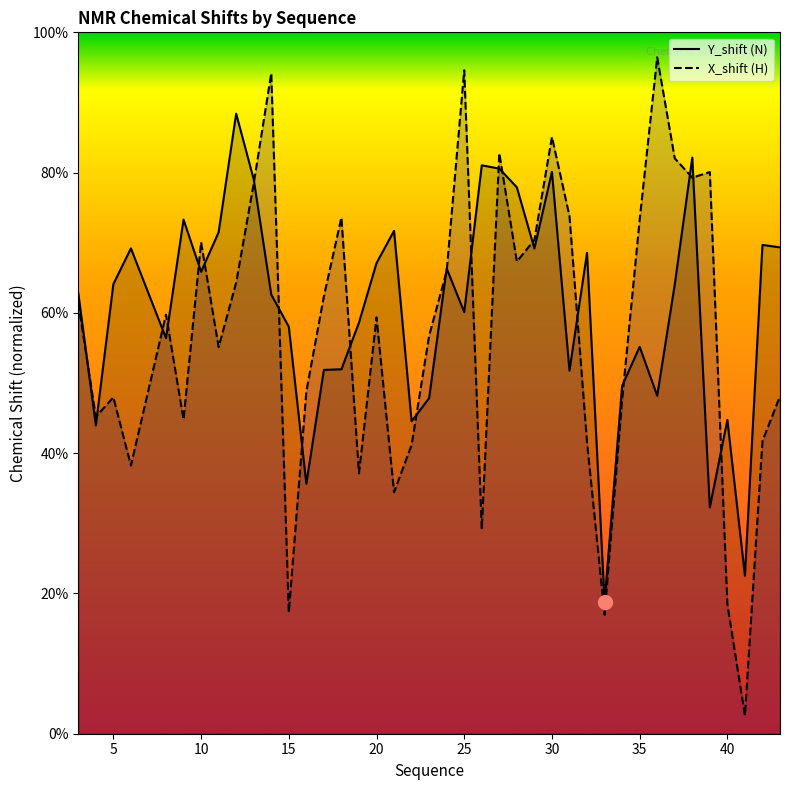

What is the sum of the X_shift values at 25 and 10?

164.7